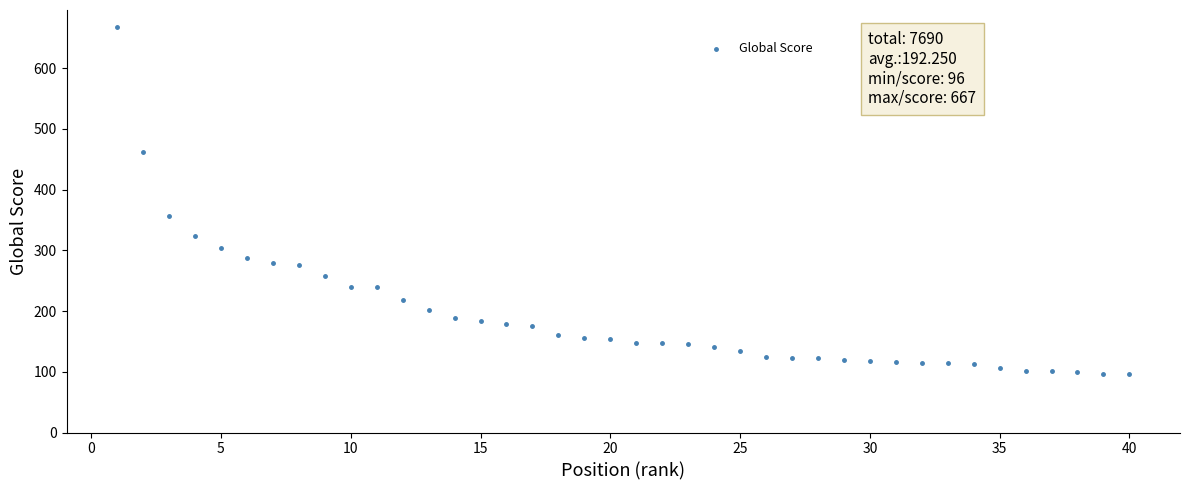

What Y value in the scatter plot is closest to 381?

356